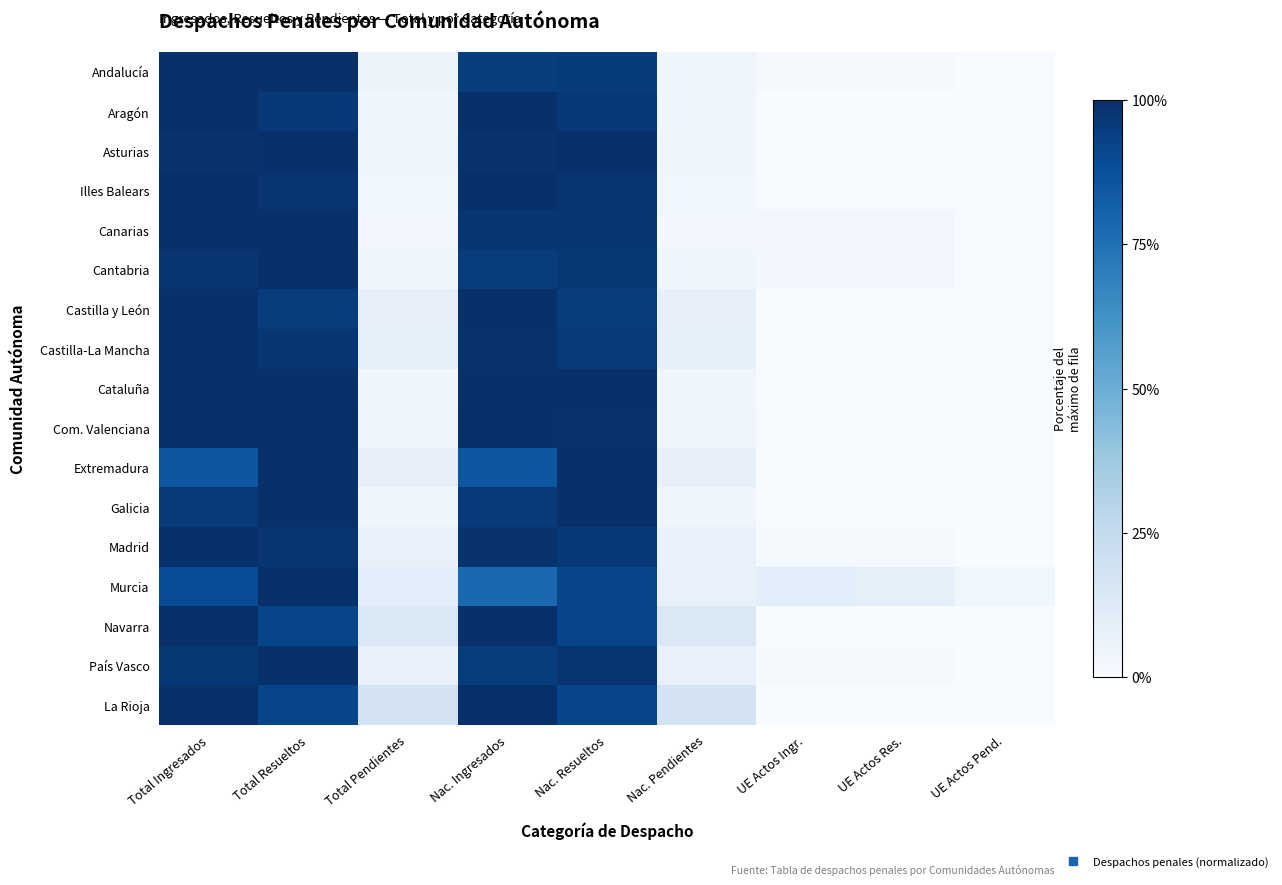

Reading left to right, transcribe all the data shown in this chart.

Andalucía: Total Ingresados=1.0	Total Resueltos=1.0	Total Pendientes=0.1	Nac. Ingresados=0.9	Nac. Resueltos=1.0	Nac. Pendientes=0.0	UE Actos Ingr.=0.0	UE Actos Res.=0.0	UE Actos Pend.=0.0
Aragón: Total Ingresados=1.0	Total Resueltos=1.0	Total Pendientes=0.0	Nac. Ingresados=1.0	Nac. Resueltos=1.0	Nac. Pendientes=0.0	UE Actos Ingr.=0.0	UE Actos Res.=0.0	UE Actos Pend.=0.0
Asturias: Total Ingresados=1.0	Total Resueltos=1.0	Total Pendientes=0.0	Nac. Ingresados=1.0	Nac. Resueltos=1.0	Nac. Pendientes=0.0	UE Actos Ingr.=0.0	UE Actos Res.=0.0	UE Actos Pend.=0.0
Illes Balears: Total Ingresados=1.0	Total Resueltos=1.0	Total Pendientes=0.0	Nac. Ingresados=1.0	Nac. Resueltos=1.0	Nac. Pendientes=0.0	UE Actos Ingr.=0.0	UE Actos Res.=0.0	UE Actos Pend.=0.0
Canarias: Total Ingresados=1.0	Total Resueltos=1.0	Total Pendientes=0.0	Nac. Ingresados=1.0	Nac. Resueltos=1.0	Nac. Pendientes=0.0	UE Actos Ingr.=0.0	UE Actos Res.=0.0	UE Actos Pend.=0.0
Cantabria: Total Ingresados=1.0	Total Resueltos=1.0	Total Pendientes=0.0	Nac. Ingresados=1.0	Nac. Resueltos=1.0	Nac. Pendientes=0.0	UE Actos Ingr.=0.0	UE Actos Res.=0.0	UE Actos Pend.=0.0
Castilla y León: Total Ingresados=1.0	Total Resueltos=1.0	Total Pendientes=0.1	Nac. Ingresados=1.0	Nac. Resueltos=1.0	Nac. Pendientes=0.1	UE Actos Ingr.=0.0	UE Actos Res.=0.0	UE Actos Pend.=0.0
Castilla-La Mancha: Total Ingresados=1.0	Total Resueltos=1.0	Total Pendientes=0.1	Nac. Ingresados=1.0	Nac. Resueltos=1.0	Nac. Pendientes=0.1	UE Actos Ingr.=0.0	UE Actos Res.=0.0	UE Actos Pend.=0.0
Cataluña: Total Ingresados=1.0	Total Resueltos=1.0	Total Pendientes=0.0	Nac. Ingresados=1.0	Nac. Resueltos=1.0	Nac. Pendientes=0.0	UE Actos Ingr.=0.0	UE Actos Res.=0.0	UE Actos Pend.=0.0
Com. Valenciana: Total Ingresados=1.0	Total Resueltos=1.0	Total Pendientes=0.1	Nac. Ingresados=1.0	Nac. Resueltos=1.0	Nac. Pendientes=0.1	UE Actos Ingr.=0.0	UE Actos Res.=0.0	UE Actos Pend.=0.0
Extremadura: Total Ingresados=0.9	Total Resueltos=1.0	Total Pendientes=0.1	Nac. Ingresados=0.9	Nac. Resueltos=1.0	Nac. Pendientes=0.1	UE Actos Ingr.=0.0	UE Actos Res.=0.0	UE Actos Pend.=0.0
Galicia: Total Ingresados=1.0	Total Resueltos=1.0	Total Pendientes=0.0	Nac. Ingresados=1.0	Nac. Resueltos=1.0	Nac. Pendientes=0.0	UE Actos Ingr.=0.0	UE Actos Res.=0.0	UE Actos Pend.=0.0
Madrid: Total Ingresados=1.0	Total Resueltos=1.0	Total Pendientes=0.1	Nac. Ingresados=1.0	Nac. Resueltos=1.0	Nac. Pendientes=0.1	UE Actos Ingr.=0.0	UE Actos Res.=0.0	UE Actos Pend.=0.0
Murcia: Total Ingresados=0.9	Total Resueltos=1.0	Total Pendientes=0.1	Nac. Ingresados=0.8	Nac. Resueltos=0.9	Nac. Pendientes=0.1	UE Actos Ingr.=0.1	UE Actos Res.=0.1	UE Actos Pend.=0.0
Navarra: Total Ingresados=1.0	Total Resueltos=0.9	Total Pendientes=0.1	Nac. Ingresados=1.0	Nac. Resueltos=0.9	Nac. Pendientes=0.1	UE Actos Ingr.=0.0	UE Actos Res.=0.0	UE Actos Pend.=0.0
País Vasco: Total Ingresados=1.0	Total Resueltos=1.0	Total Pendientes=0.1	Nac. Ingresados=1.0	Nac. Resueltos=1.0	Nac. Pendientes=0.1	UE Actos Ingr.=0.0	UE Actos Res.=0.0	UE Actos Pend.=0.0
La Rioja: Total Ingresados=1.0	Total Resueltos=0.9	Total Pendientes=0.2	Nac. Ingresados=1.0	Nac. Resueltos=0.9	Nac. Pendientes=0.2	UE Actos Ingr.=0.0	UE Actos Res.=0.0	UE Actos Pend.=0.0